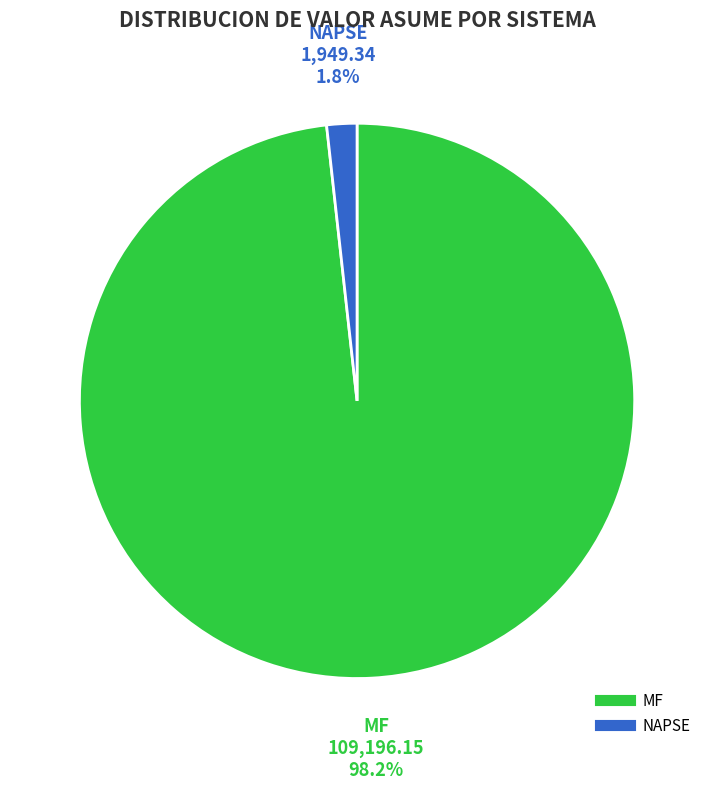

Which category has the biggest portion of the pie?

MF